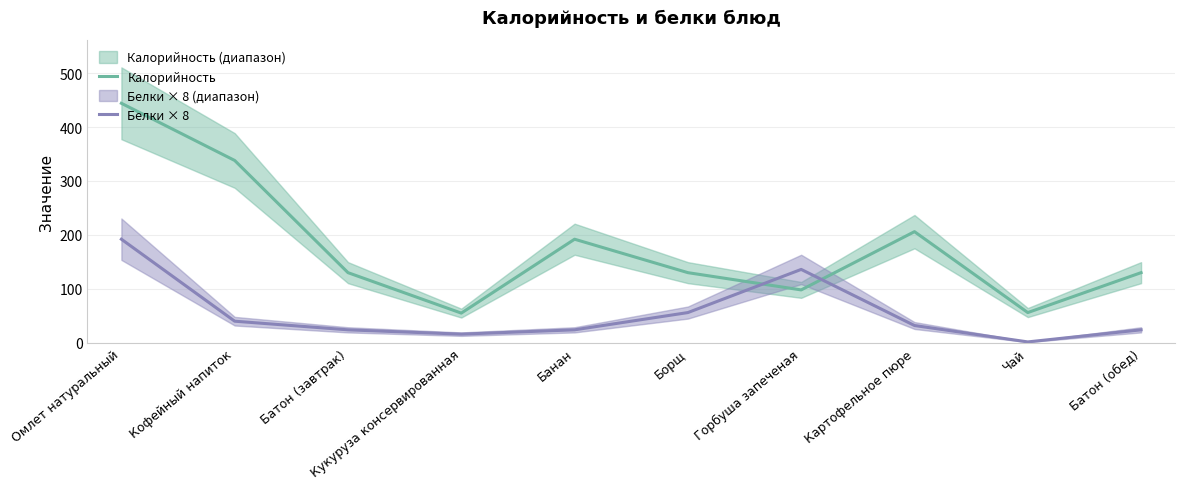

How many data points in Белки × 8 are above 32?

4